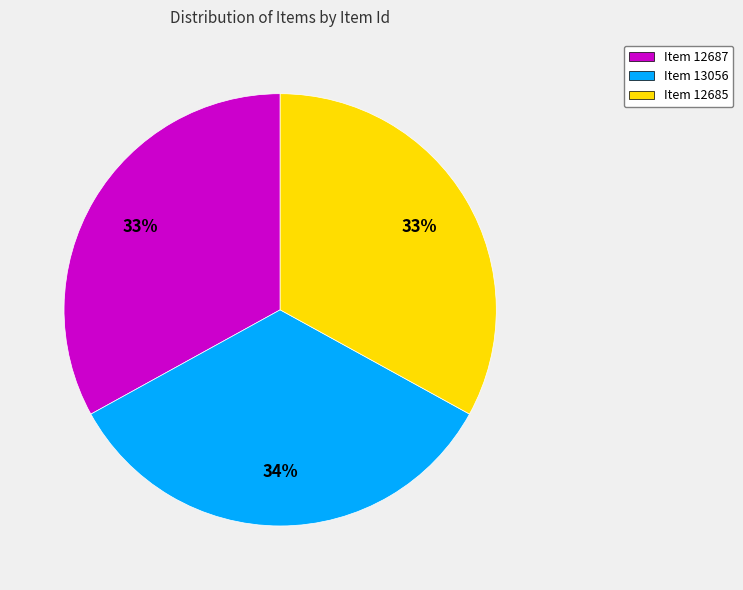

To the nearest percent, what is the difference between the largest and smallest slice percentages?

1%